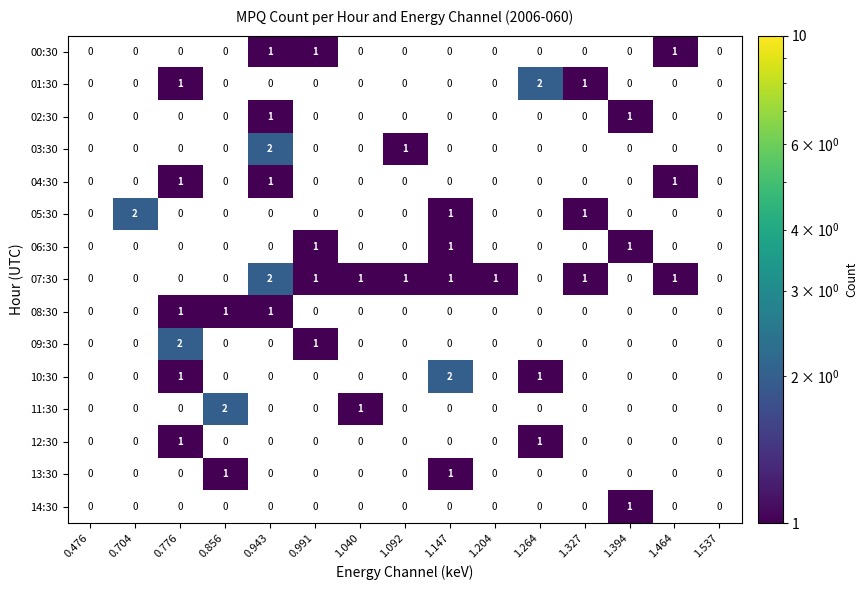

What is the difference between the 03:30 values at 1.092 and 0.943?

1.0